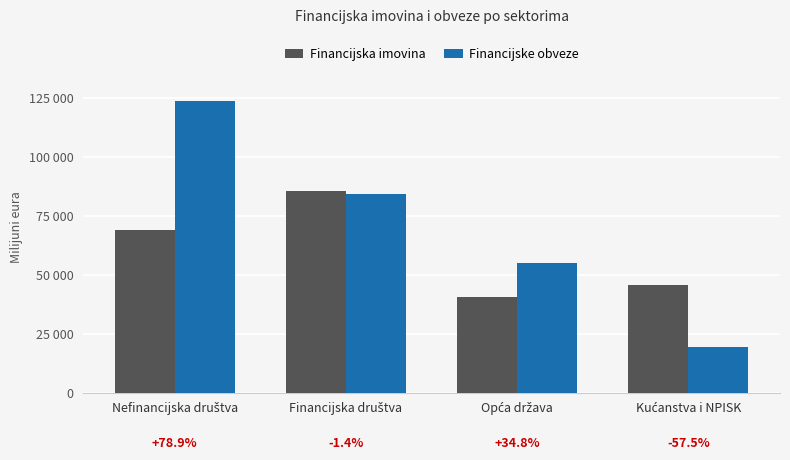

The Financijska imovina series shows 21635.8 at Opća država. True or false?

False